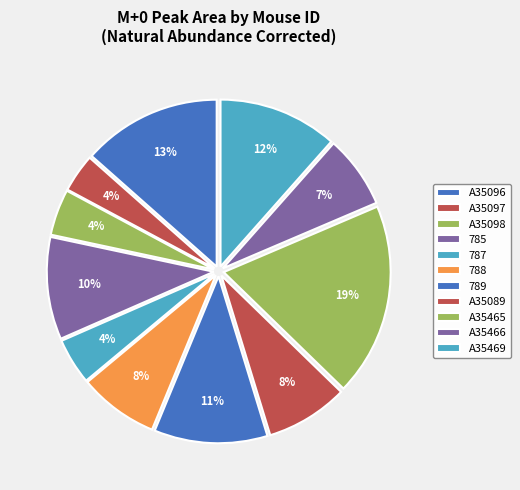

What is the total percentage of A35465 and 785?

28.6%